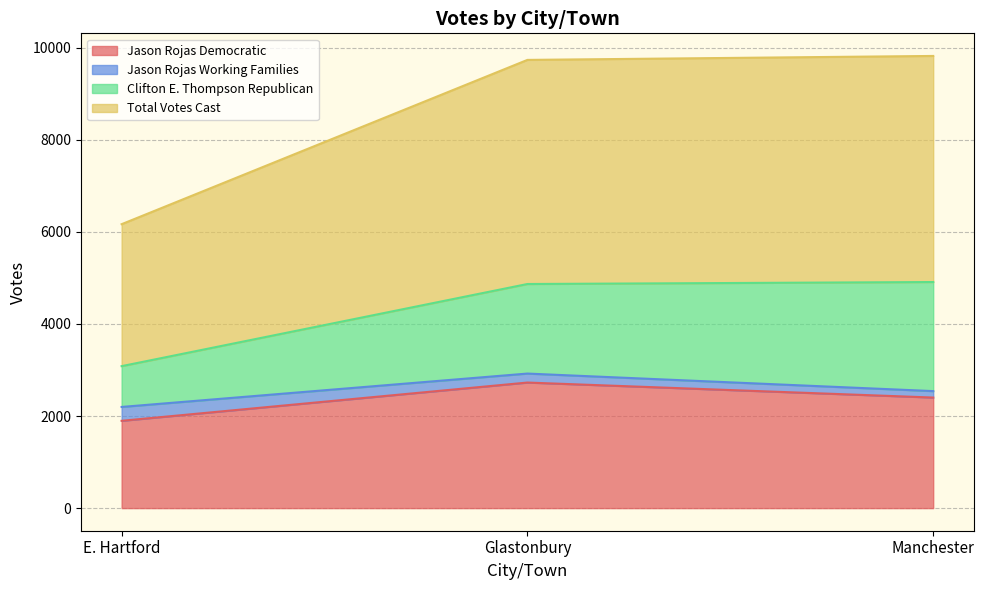

Read the Jason Rojas Democratic value at Glastonbury.

2727